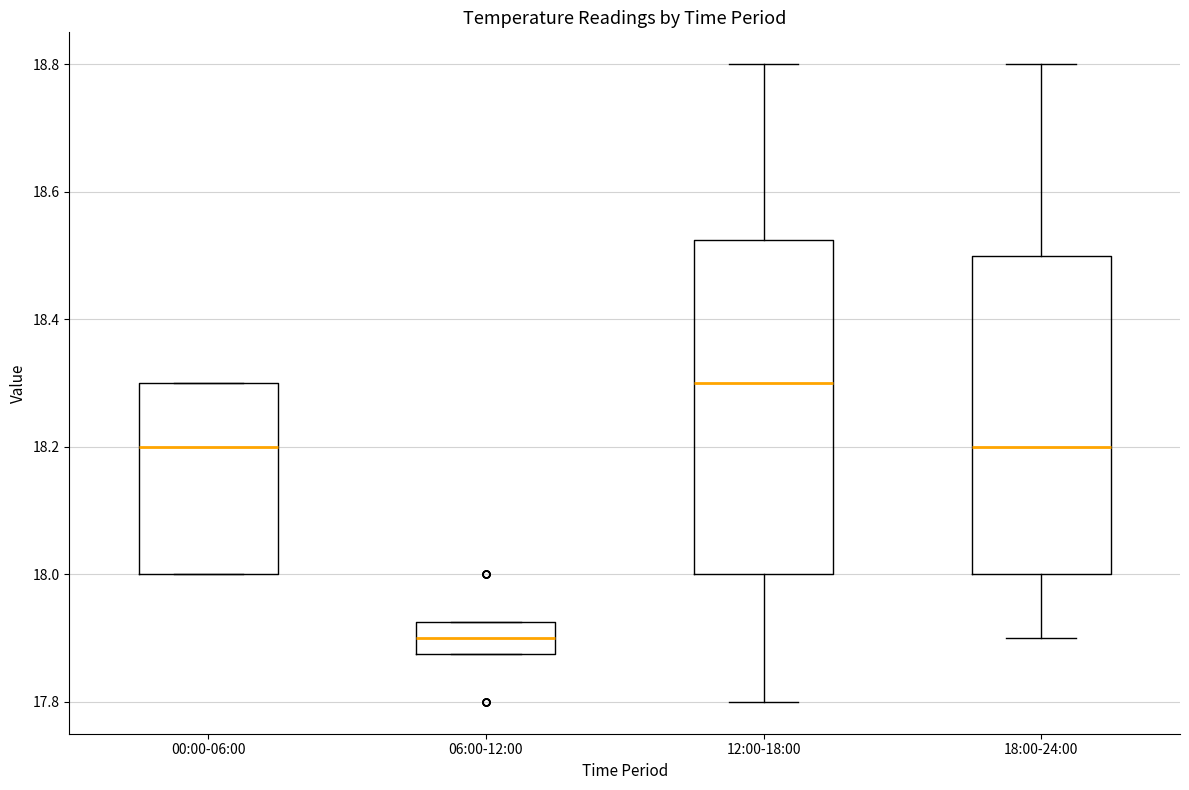

Reading left to right, transcribe this box plot: for each box, give where its median line is, the range the box spans, and where its two whiskers end, as read against the y-axis. The values are not printed on the chart, so give them approximately, as read against the axis.

00:00-06:00: median 18.20, box 18.00 to 18.30, whiskers 18.00 to 18.30
06:00-12:00: median 17.90, box 17.88 to 17.92, whiskers 17.88 to 17.92
12:00-18:00: median 18.30, box 18.00 to 18.52, whiskers 17.80 to 18.80
18:00-24:00: median 18.20, box 18.00 to 18.50, whiskers 17.90 to 18.80